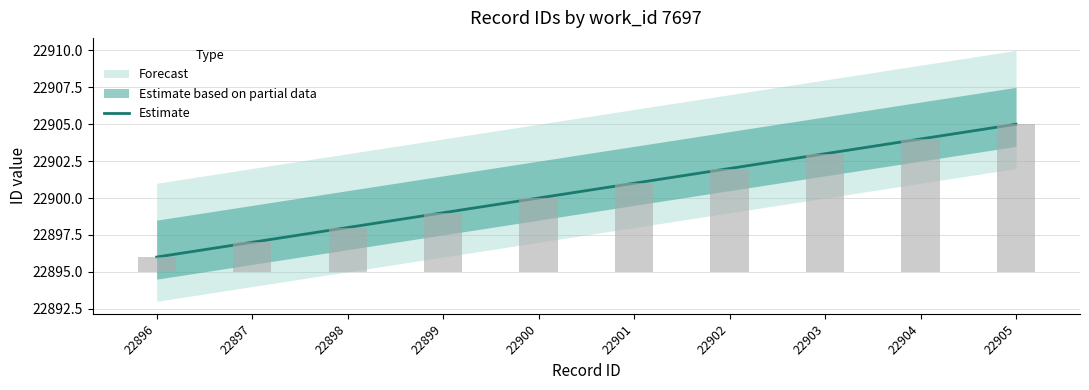

What is the greatest value displayed?

22905